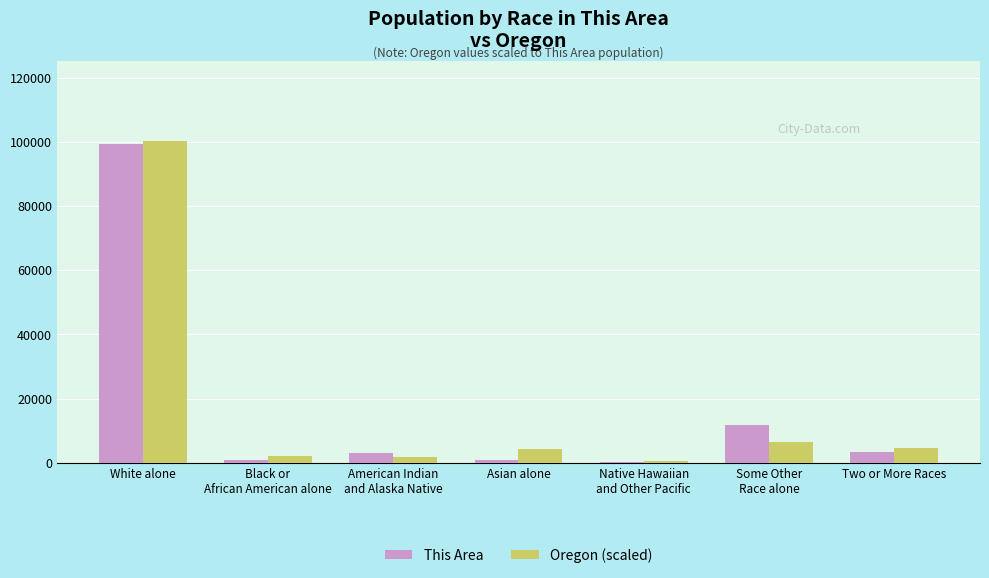

At which category does the chart reach its peak across all series?

White alone